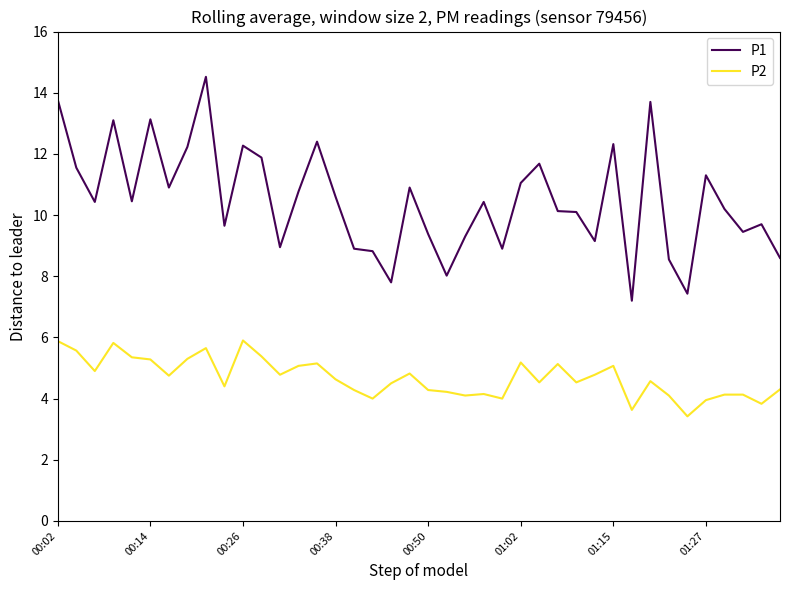

What is the difference between the maximum and minimum values in the P2 series?

2.5